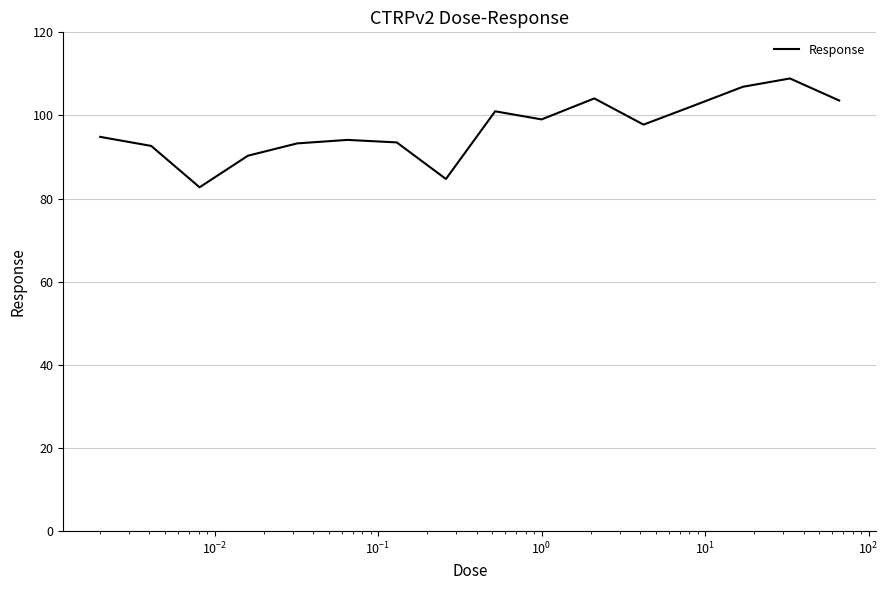

What is the average value?

96.9